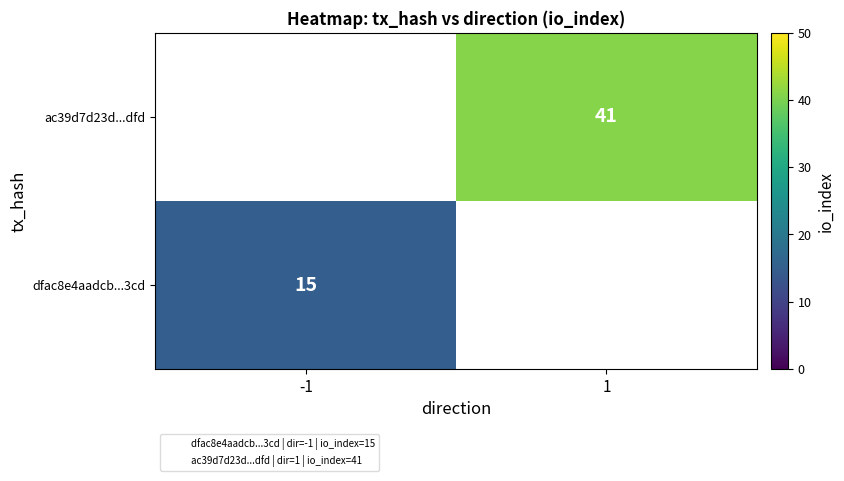

How many distinct data groups are displayed?

2